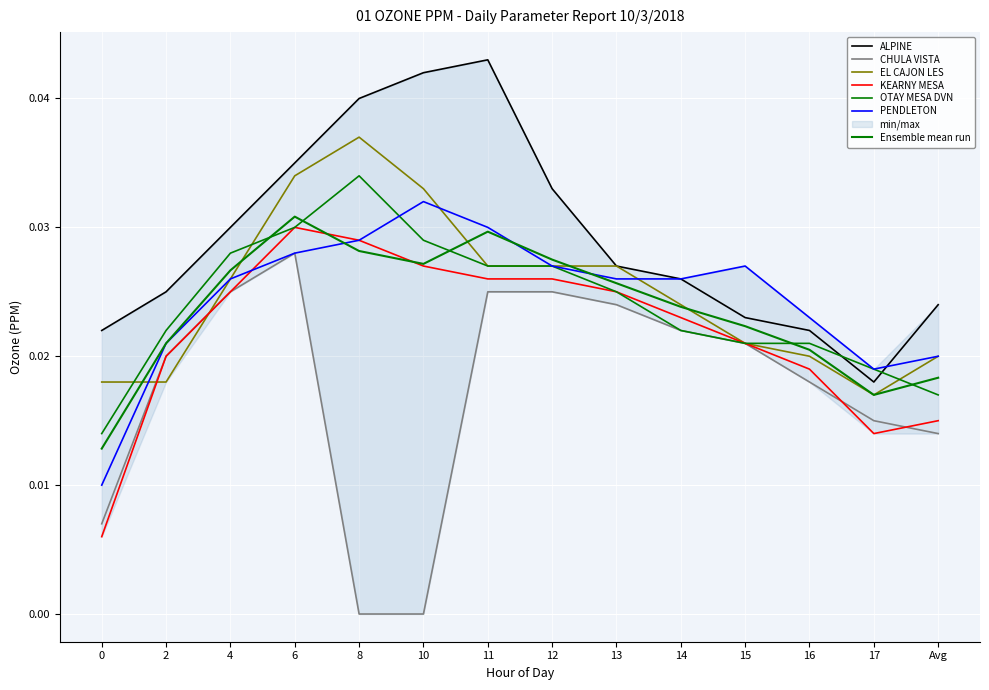

The CHULA VISTA series shows 0.0 at Avg. True or false?

False